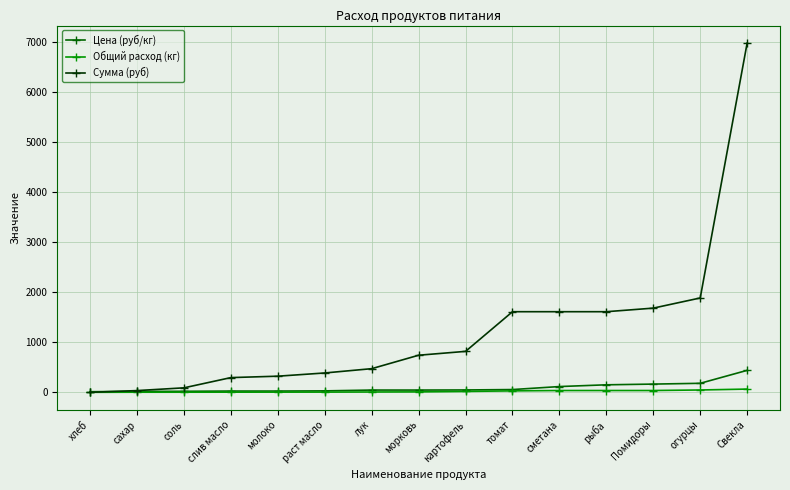

What is the label of the 13th point from the right?

соль